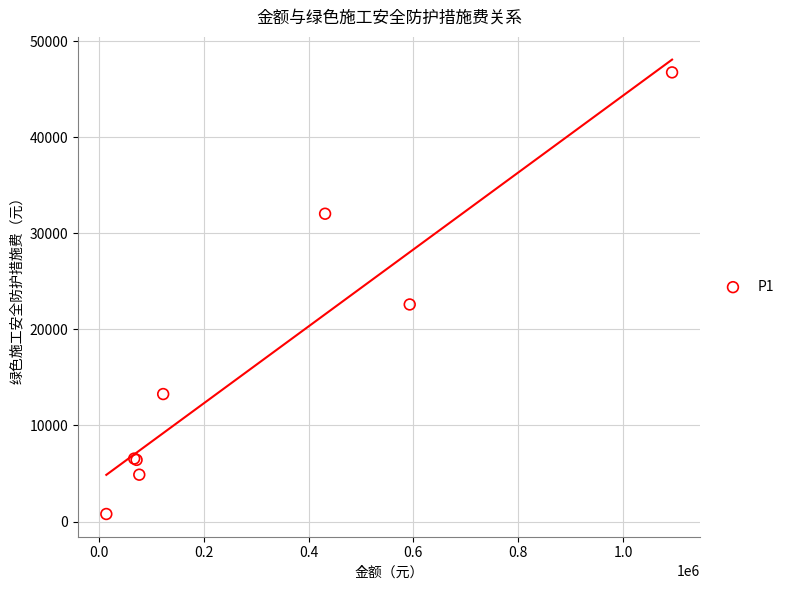

What Y value in the scatter plot is closest to 23765?

22591.6